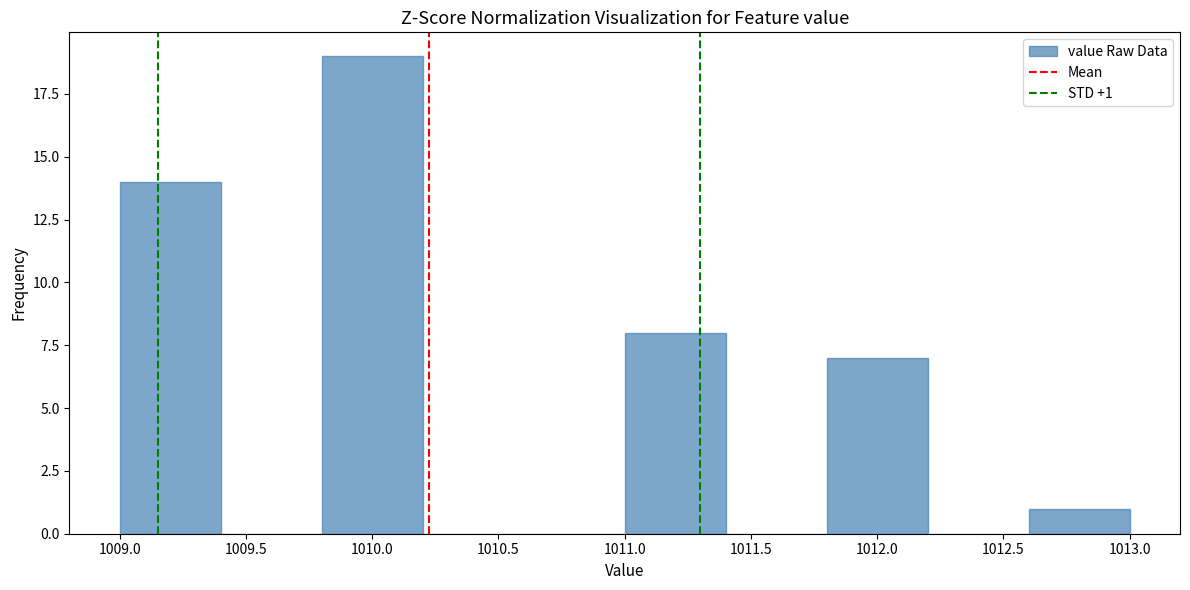

Over which range of the x-axis is the bar tallest?

1009.8 to 1010.2